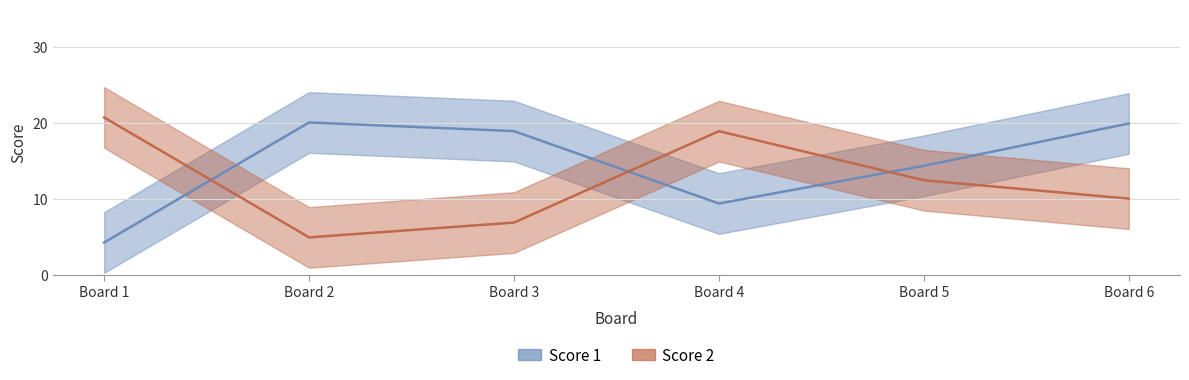

Rank the categories by Score 1 value from lowest to highest.

Board 1, Board 4, Board 5, Board 3, Board 6, Board 2